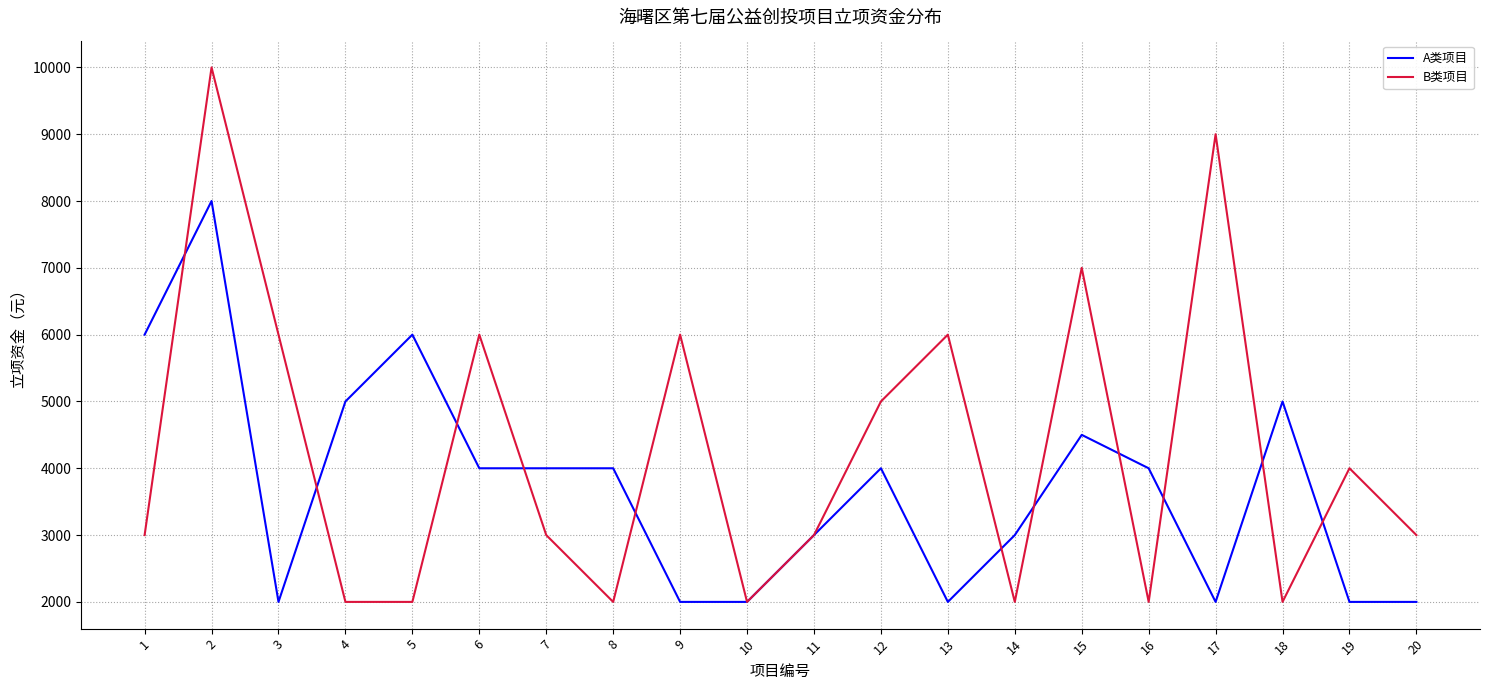

At which category is the sum across all series the highest?

2